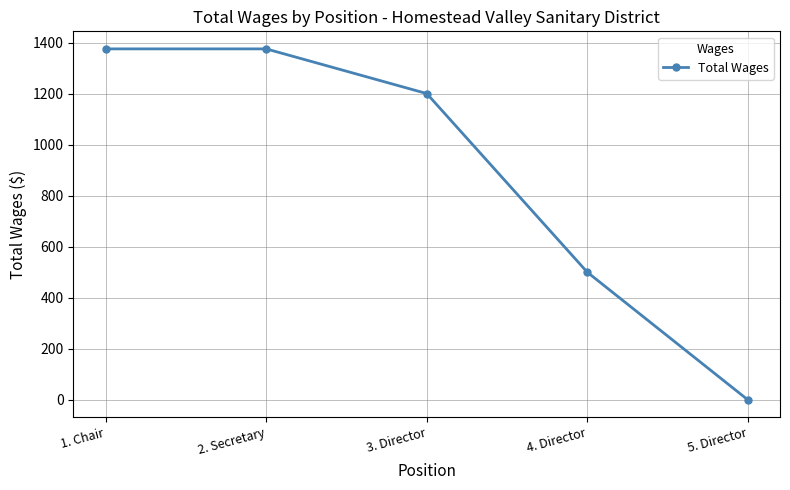

At which category does the chart reach its minimum across all series?

5. Director